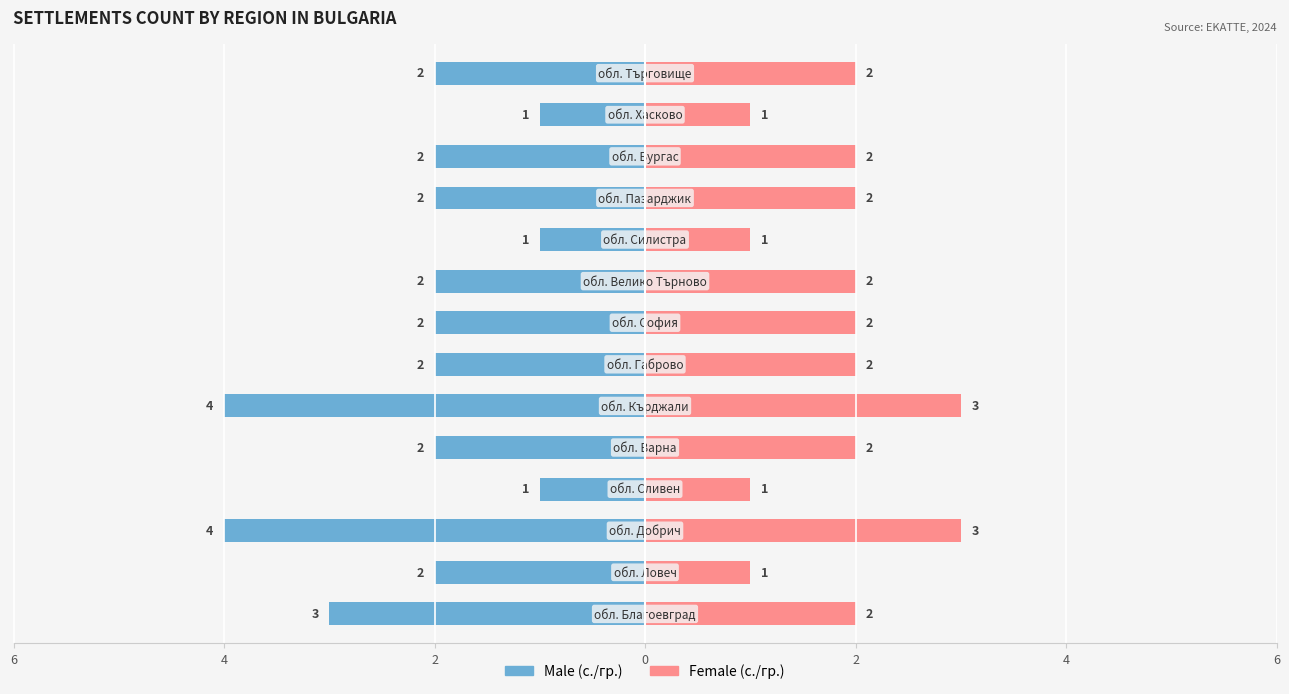

Is it true that Female equals 3 at 8?

False